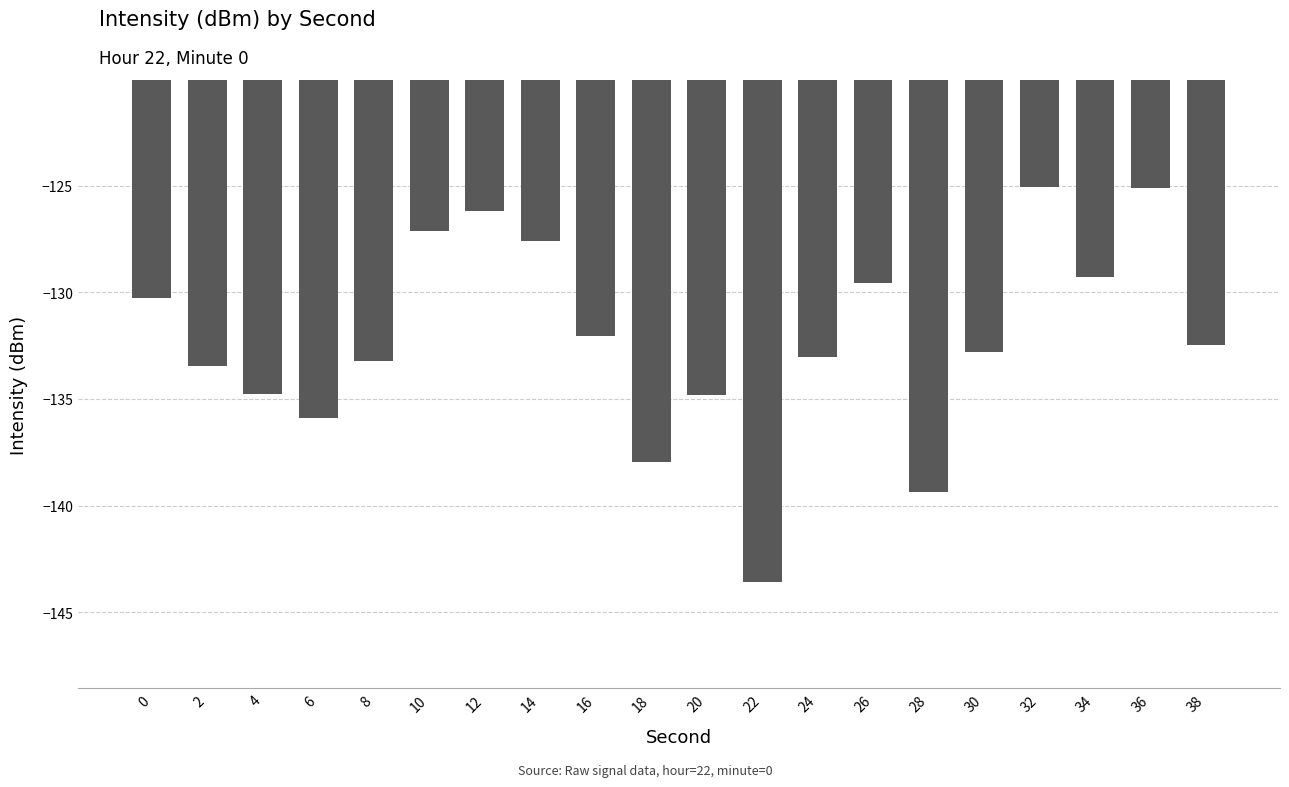

What is the maximum value shown in the chart?

-125.1